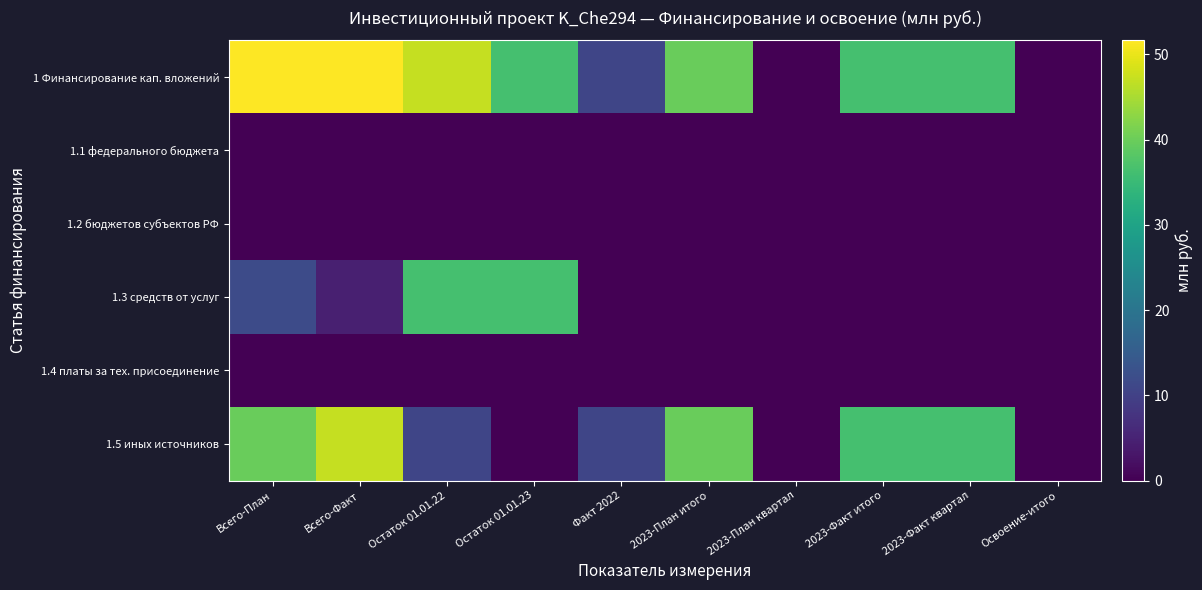

Reading right to left, extract all data points from this chart.

1 Финансирование кап. вложений: Освоение-итого=0.0	2023-Факт квартал=36.4	2023-Факт итого=36.4	2023-План квартал=0.0	2023-План итого=39.8	Факт 2022=10.7	Остаток 01.01.23=36.4	Остаток 01.01.22=47.2	Всего-Факт=51.6	Всего-План=51.6
1.1 федерального бюджета: Освоение-итого=0.0	2023-Факт квартал=0.0	2023-Факт итого=0.0	2023-План квартал=0.0	2023-План итого=0.0	Факт 2022=0.0	Остаток 01.01.23=0.0	Остаток 01.01.22=0.0	Всего-Факт=0.0	Всего-План=0.0
1.2 бюджетов субъектов РФ: Освоение-итого=0.0	2023-Факт квартал=0.0	2023-Факт итого=0.0	2023-План квартал=0.0	2023-План итого=0.0	Факт 2022=0.0	Остаток 01.01.23=0.0	Остаток 01.01.22=0.0	Всего-Факт=0.0	Всего-План=0.0
1.3 средств от услуг: Освоение-итого=0.0	2023-Факт квартал=0.0	2023-Факт итого=0.0	2023-План квартал=0.0	2023-План итого=0.0	Факт 2022=0.0	Остаток 01.01.23=36.4	Остаток 01.01.22=36.4	Всего-Факт=4.5	Всего-План=11.8
1.4 платы за тех. присоединение: Освоение-итого=0.0	2023-Факт квартал=0.0	2023-Факт итого=0.0	2023-План квартал=0.0	2023-План итого=0.0	Факт 2022=0.0	Остаток 01.01.23=0.0	Остаток 01.01.22=0.0	Всего-Факт=0.0	Всего-План=0.0
1.5 иных источников: Освоение-итого=0.0	2023-Факт квартал=36.4	2023-Факт итого=36.4	2023-План квартал=0.0	2023-План итого=39.8	Факт 2022=10.7	Остаток 01.01.23=0.0	Остаток 01.01.22=10.7	Всего-Факт=47.2	Всего-План=39.8